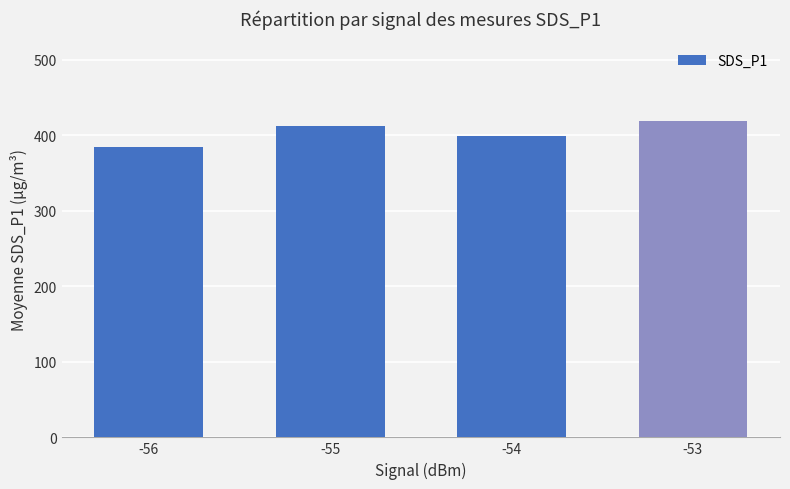

List the labels in order of value, smallest first.

-56, -54, -55, -53